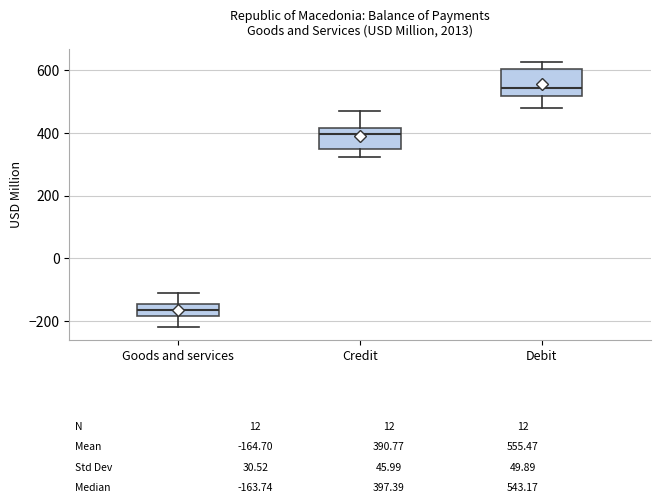

Which box's median line is the highest?

Debit